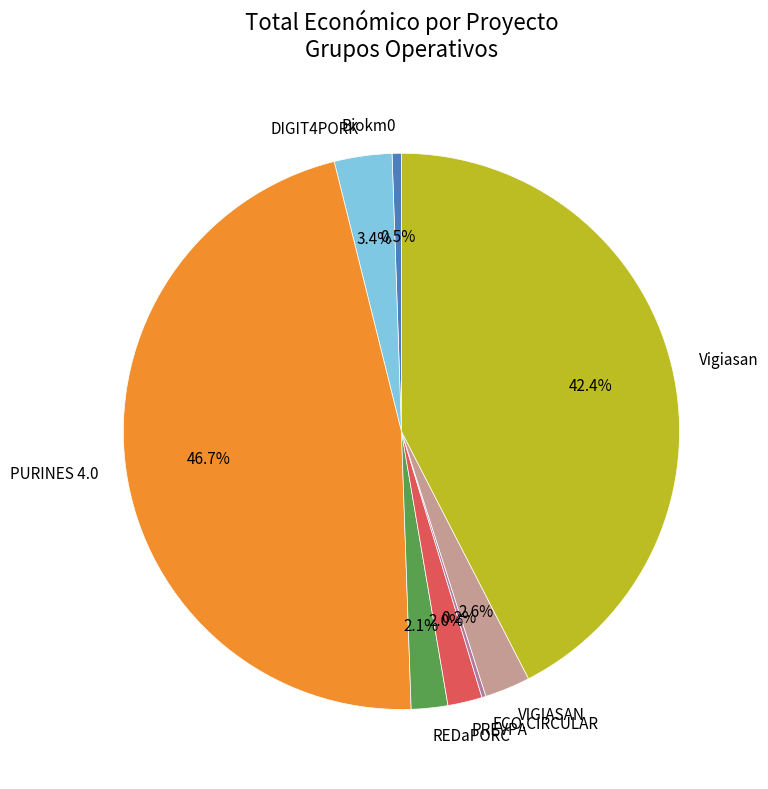

Which has a higher value, REDaPORC or Vigiasan?

Vigiasan